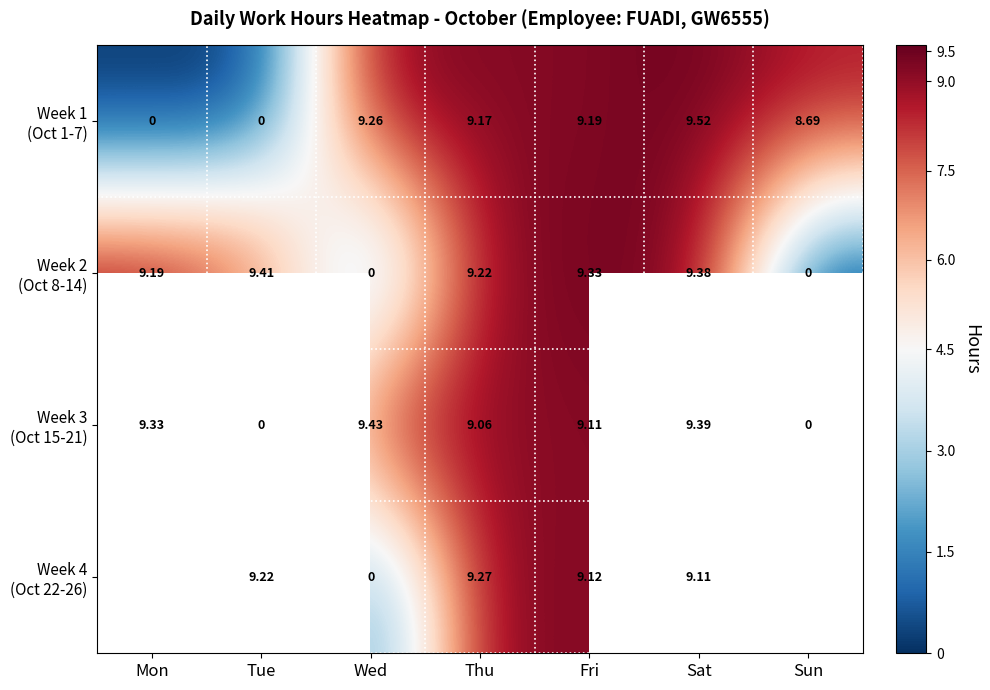

What is the total value across all series at Sat?

37.4